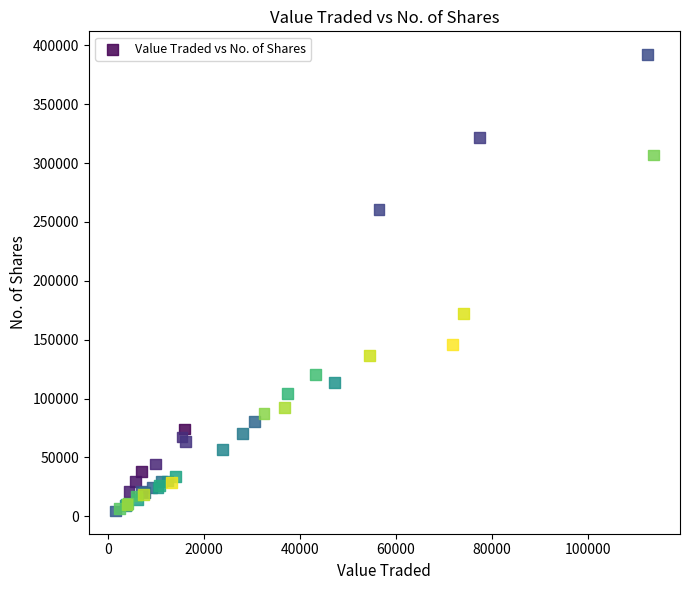

What Y value in the scatter plot is closest to 198503?

172337